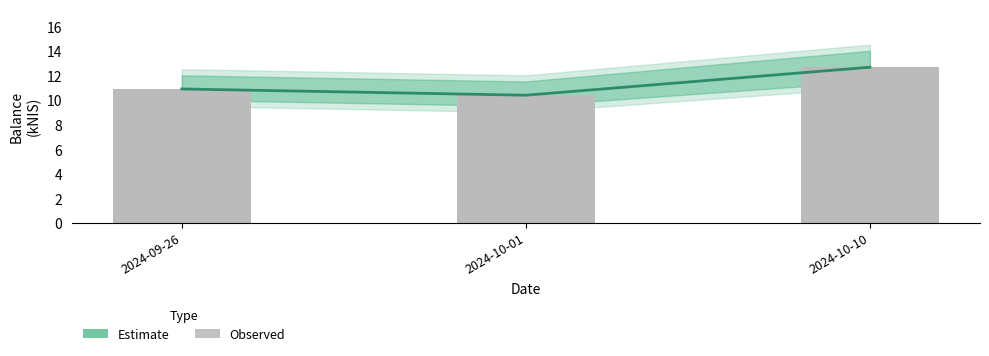

Reading right to left, what are all the values shown in this chart?

Estimate: 2024-10-10=12.7	2024-10-01=10.4	2024-09-26=10.9
balance_kNIS (observed): 2024-10-10=12.7	2024-10-01=10.4	2024-09-26=10.9